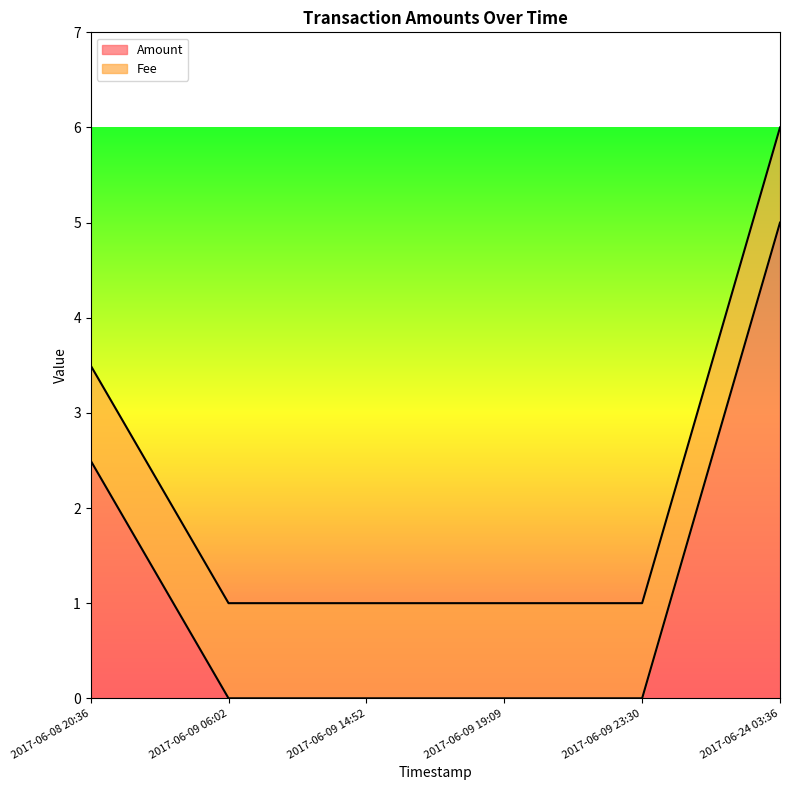

The value at 2017-06-09 19:09 is 3.0. True or false?

False